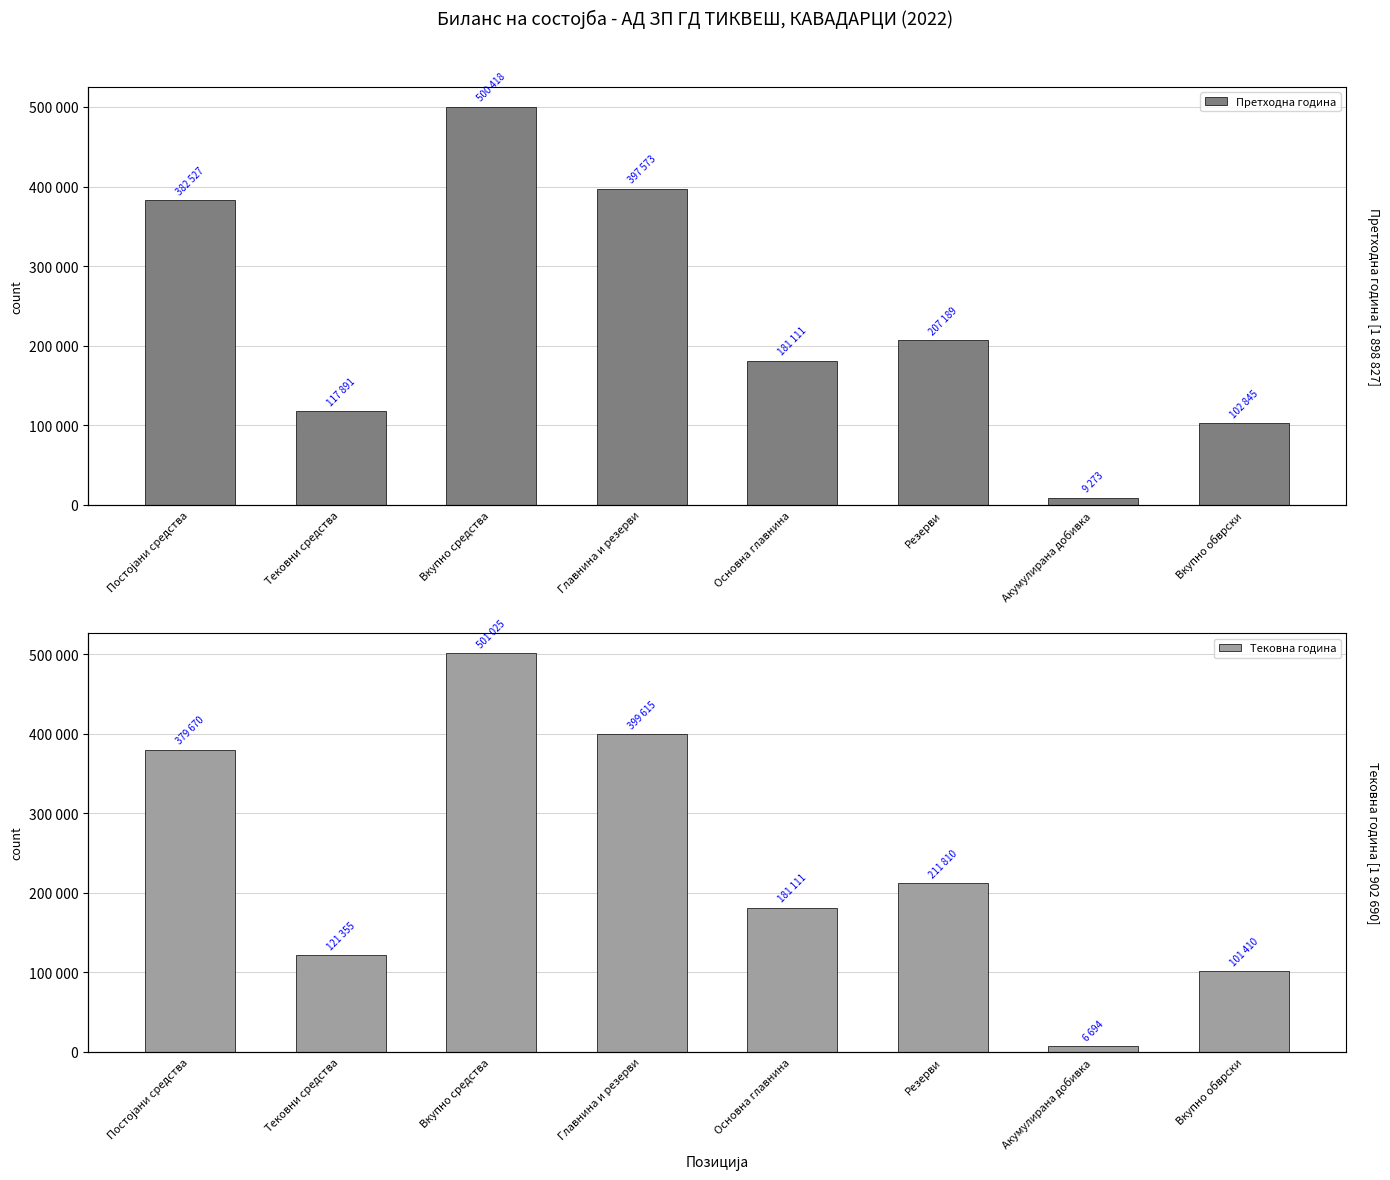

What is the smallest value displayed?

6694